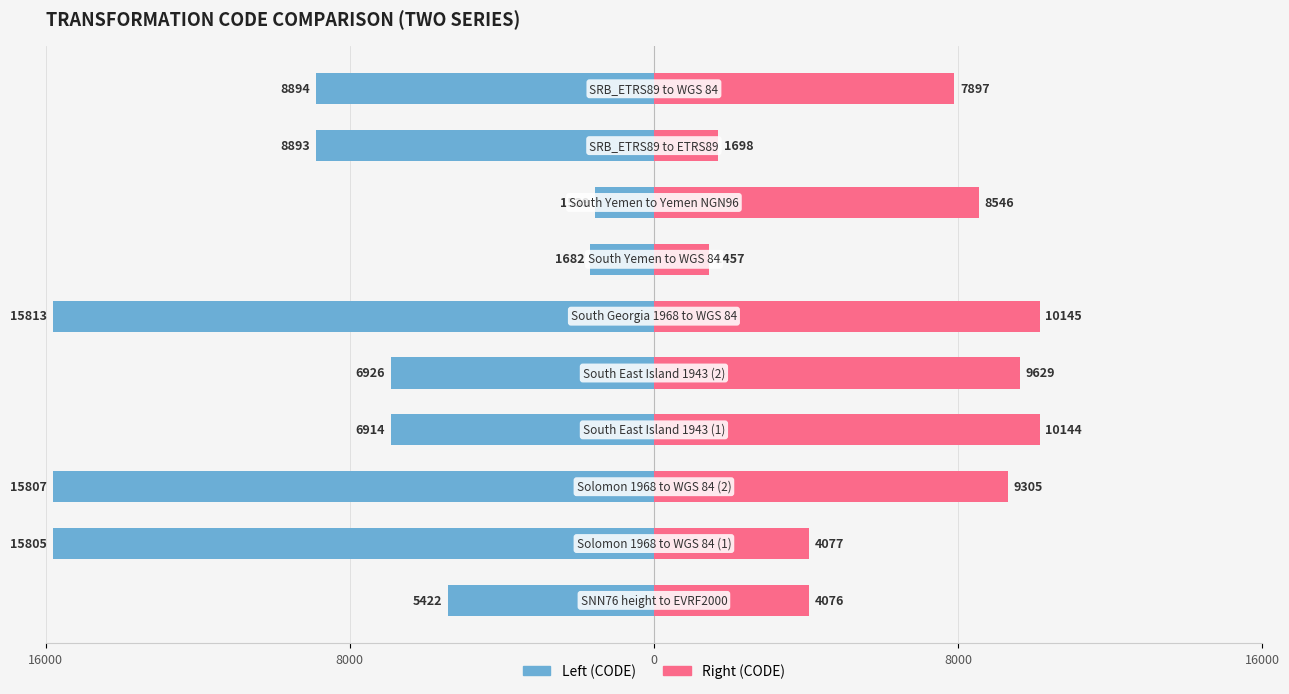

What is the value of the Left (CODE) bar at the 8th from the left?

-1539